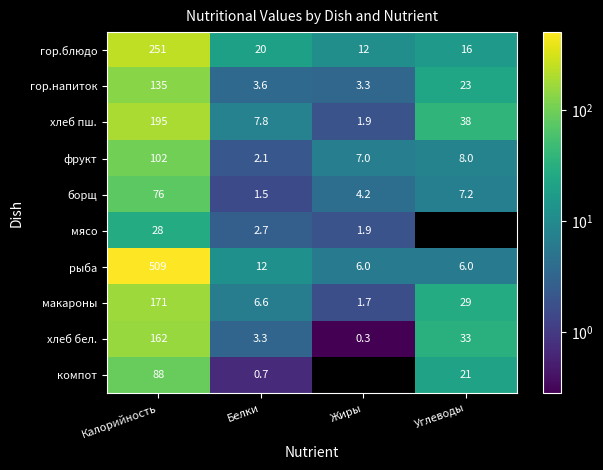

What is the spread (max minus min) of values at Калорийность?

481.0